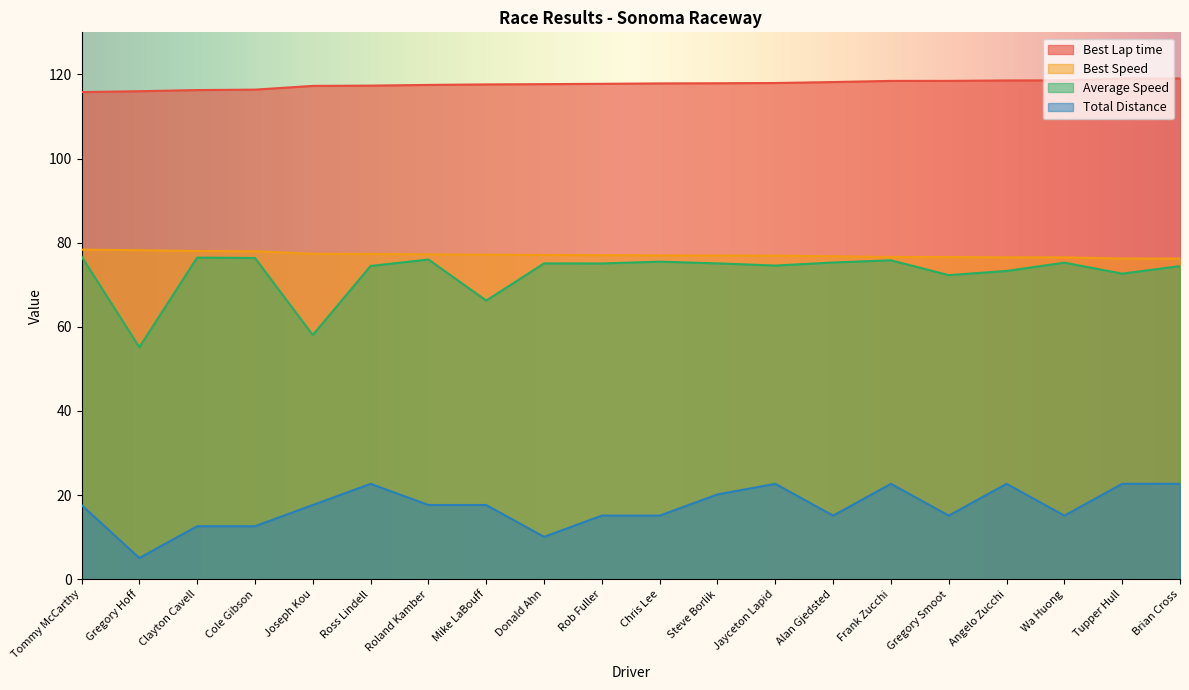

How many data points does each series have?

20